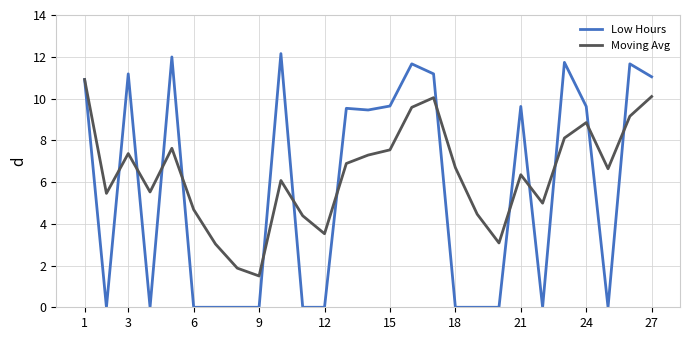

Rank the series by their maximum value, from lowest to highest.

Moving Avg, Low Hours